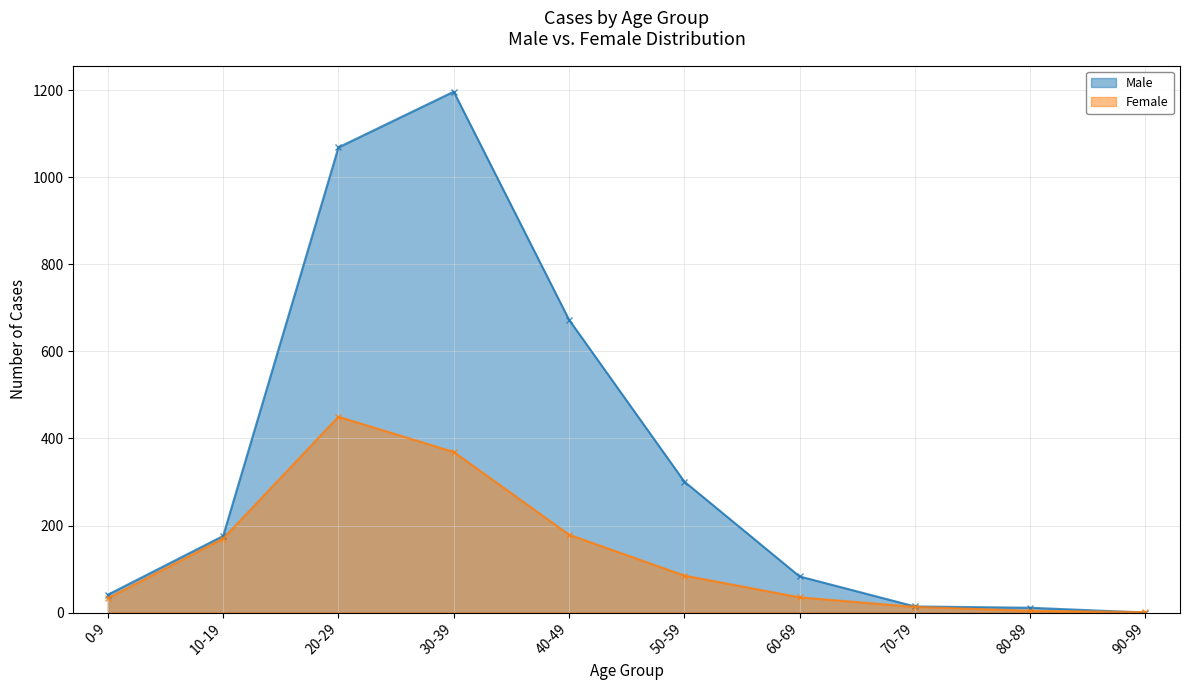

What position from the right is 80-89?

2